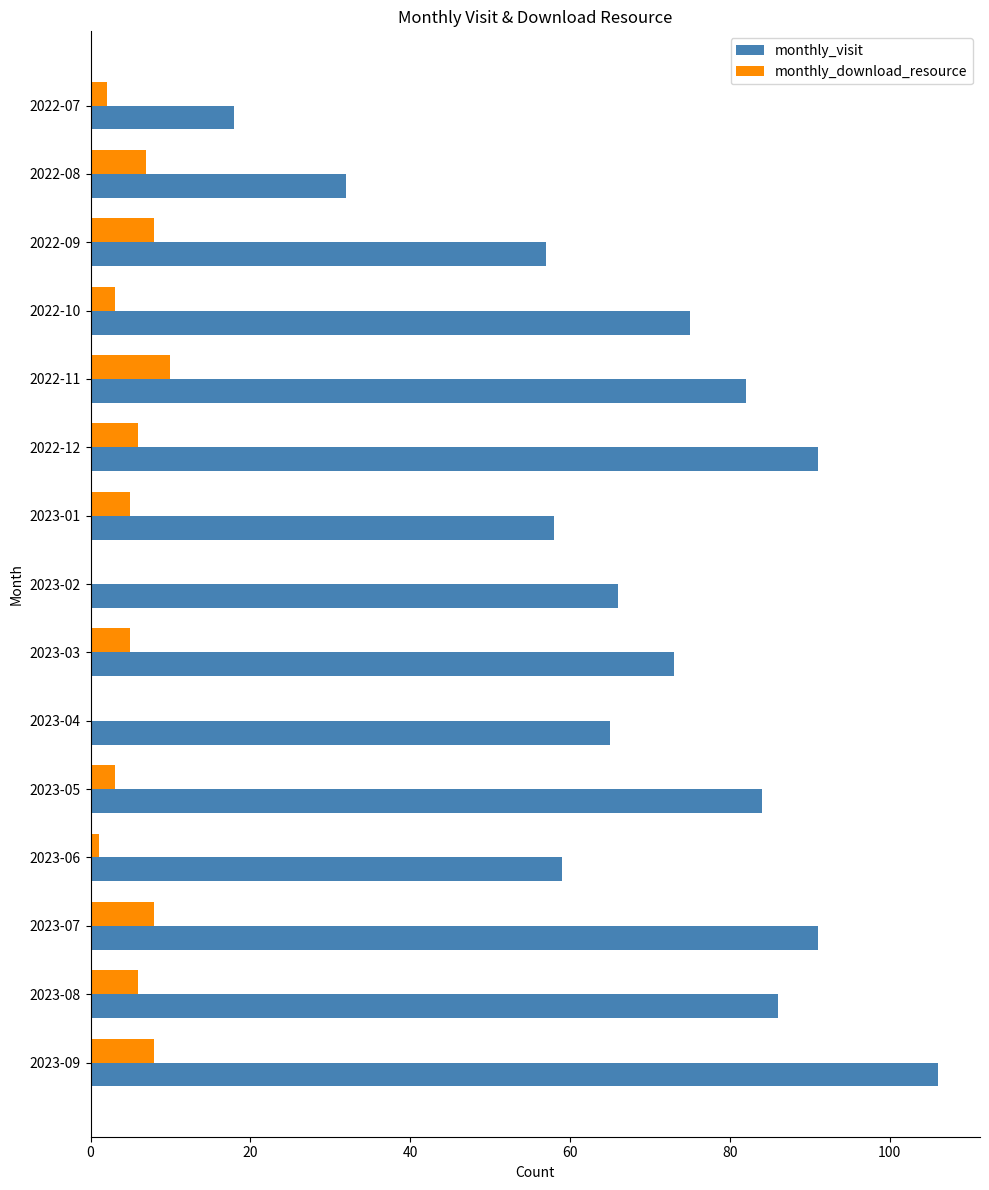

The value of monthly_visit at 2023-03 is 73. True or false?

True